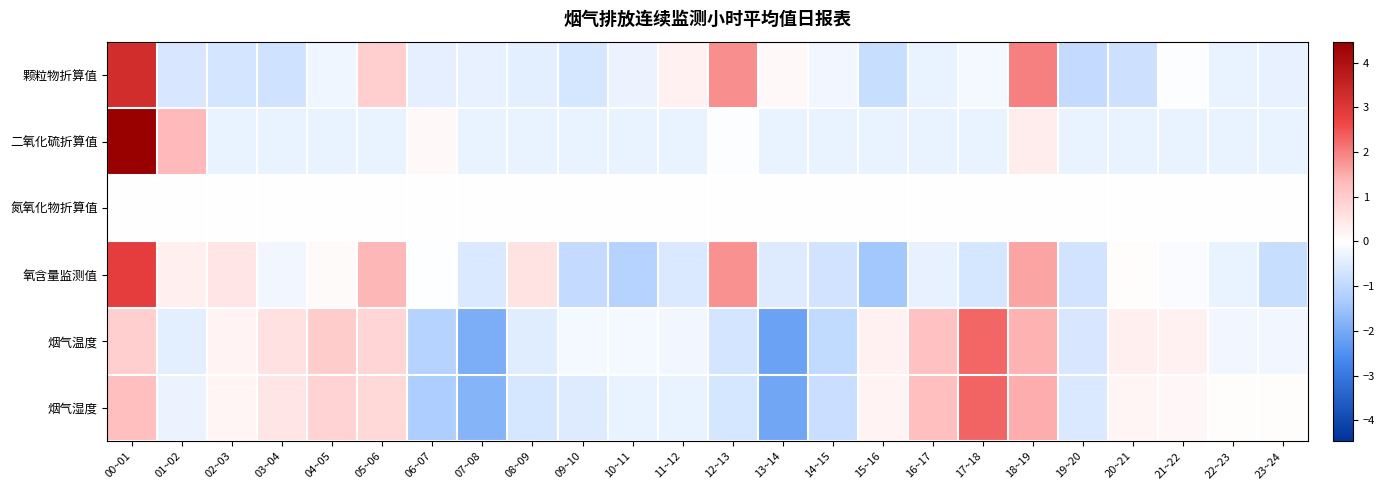

Between 16~17 and 22~23, which series saw the biggest shift?

烟气温度